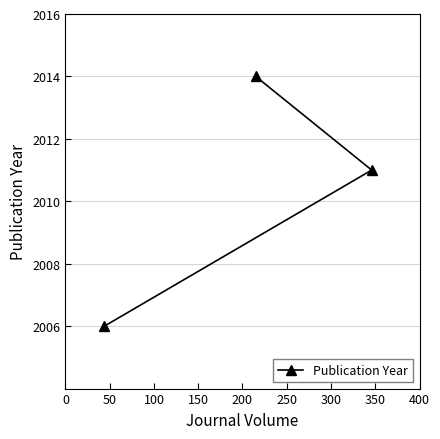

Reading left to right, extract all data points from this chart.

2006	2014	2011